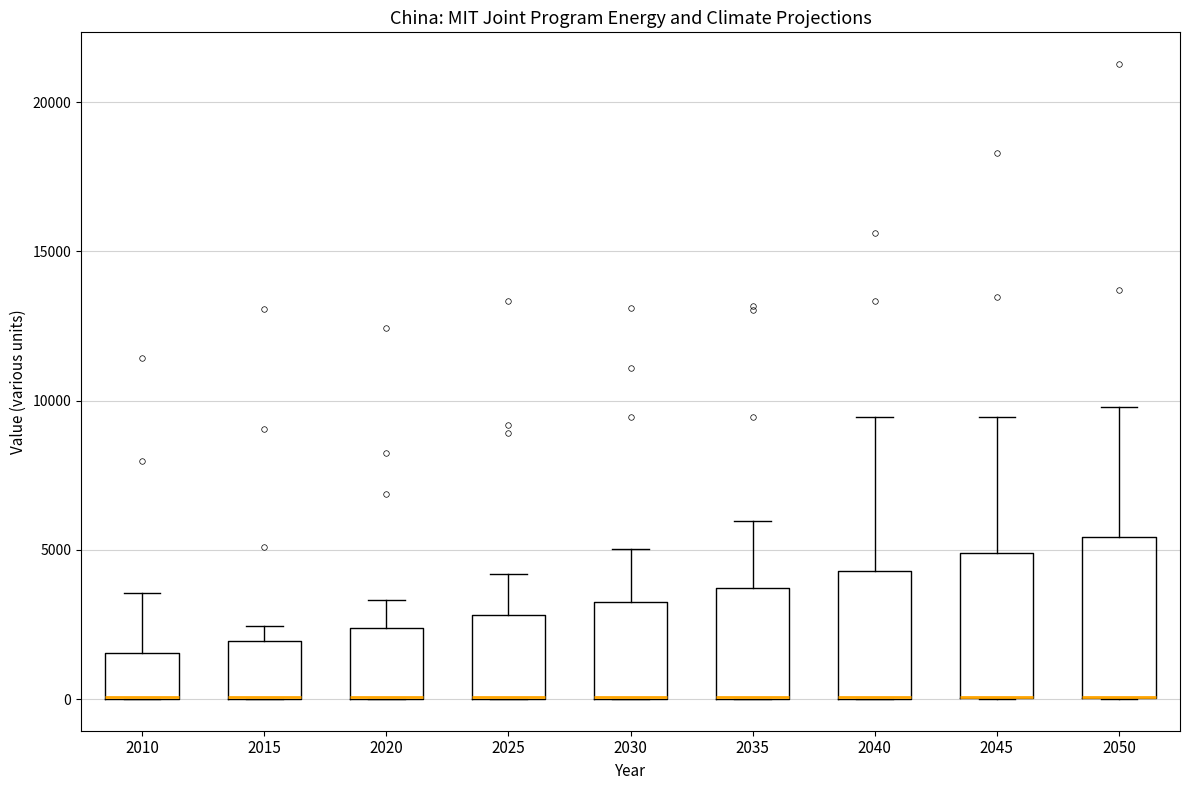

Reading left to right, transcribe this box plot: for each box, give where its median line is, the range the box spans, and where its two whiskers end, as read against the y-axis. The values are not printed on the chart, so give them approximately, as read against the axis.

2010: median 0 (drawn on the box's lower edge), box 0 to 1500, whiskers 0 to 3500
2015: median 0 (drawn on the box's lower edge), box 0 to 2000, whiskers 0 to 2500
2020: median 0 (drawn on the box's lower edge), box 0 to 2500, whiskers 0 to 3500
2025: median 0 (drawn on the box's lower edge), box 0 to 3000, whiskers 0 to 4000
2030: median 0 (drawn on the box's lower edge), box 0 to 3000, whiskers 0 to 5000
2035: median 0 (drawn on the box's lower edge), box 0 to 3500, whiskers 0 to 6000
2040: median 0 (drawn on the box's lower edge), box 0 to 4500, whiskers 0 to 9500
2045: median 0 (drawn on the box's lower edge), box 0 to 5000, whiskers 0 to 9500
2050: median 0 (drawn on the box's lower edge), box 0 to 5500, whiskers 0 to 10000